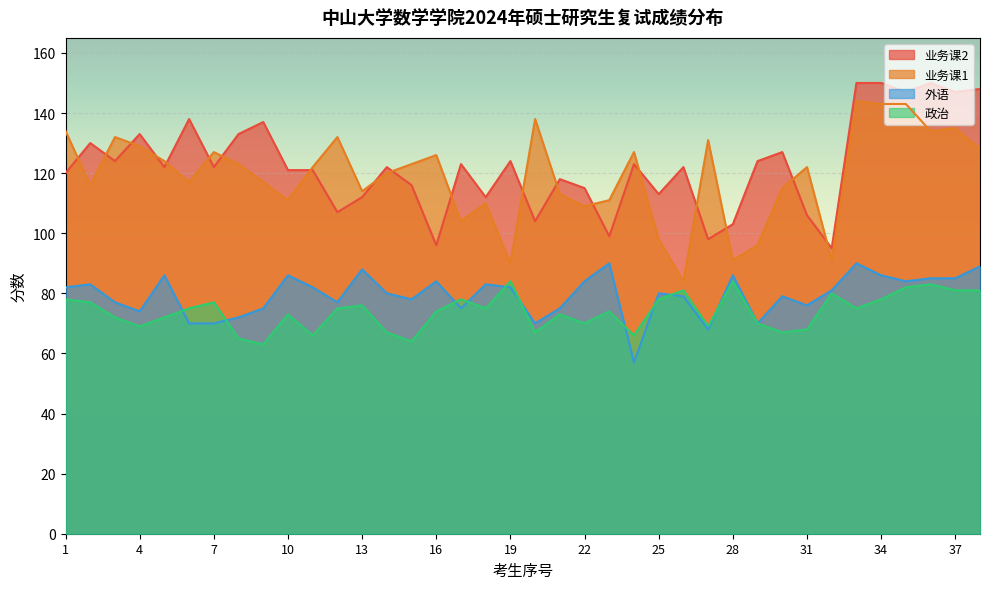

Rank the series at 27 from lowest to highest value.

外语, 政治, 业务课2, 业务课1